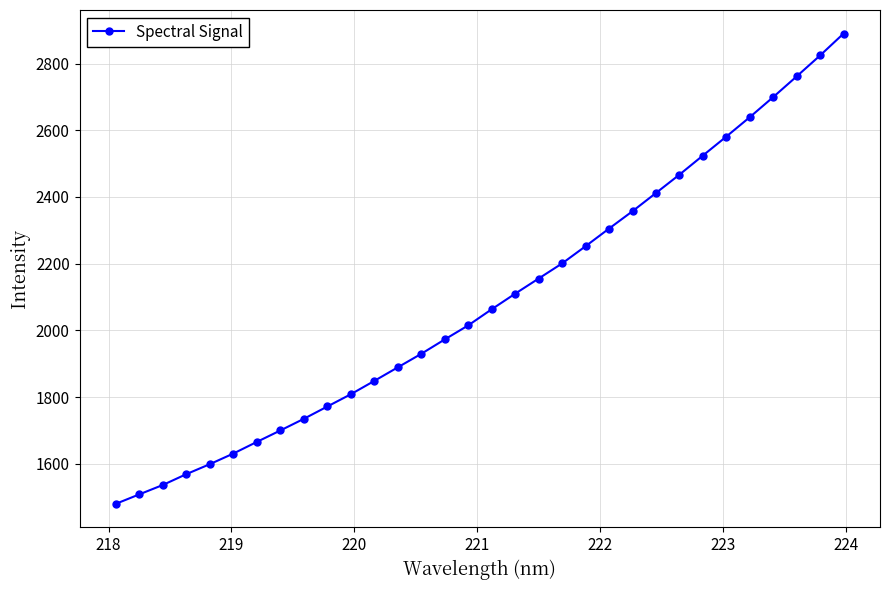

What is the sum of all values?

66907.1